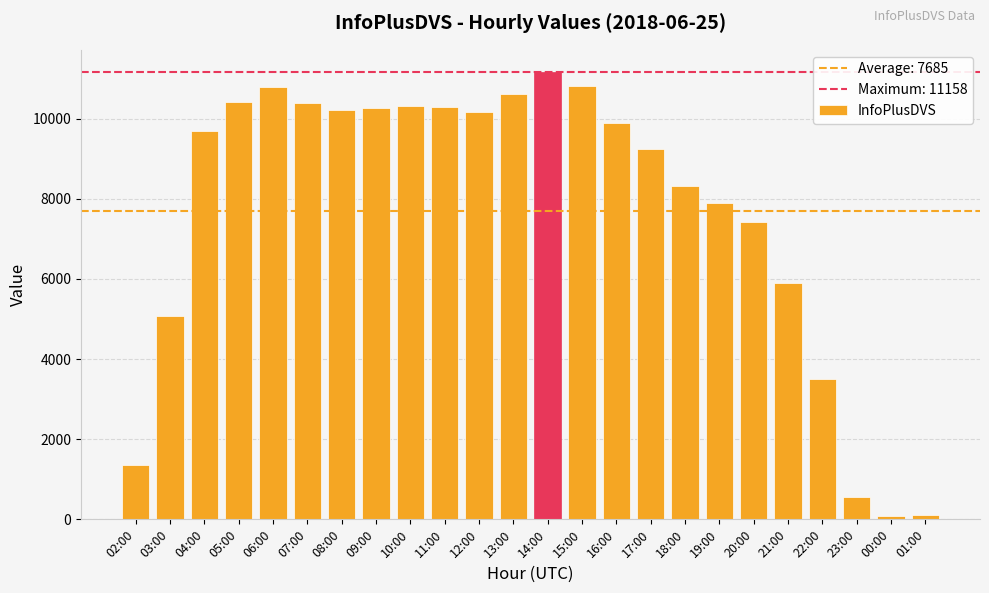

What is the value of the 15th bar from the left?

9898